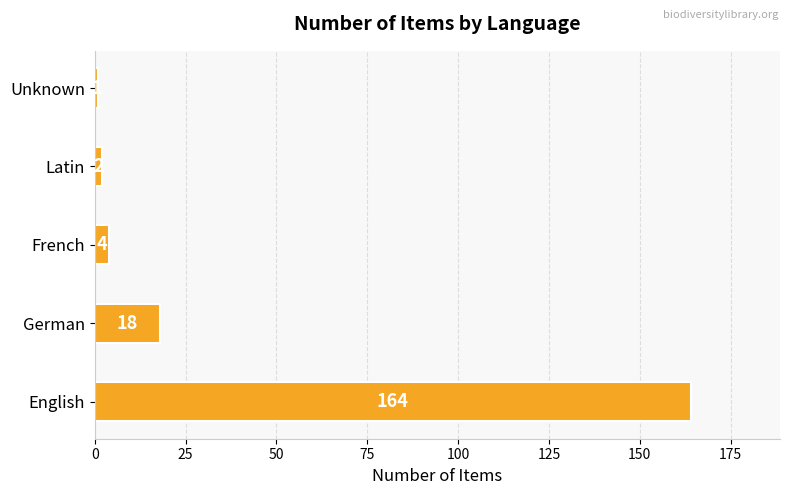

What is the smallest value displayed?

1